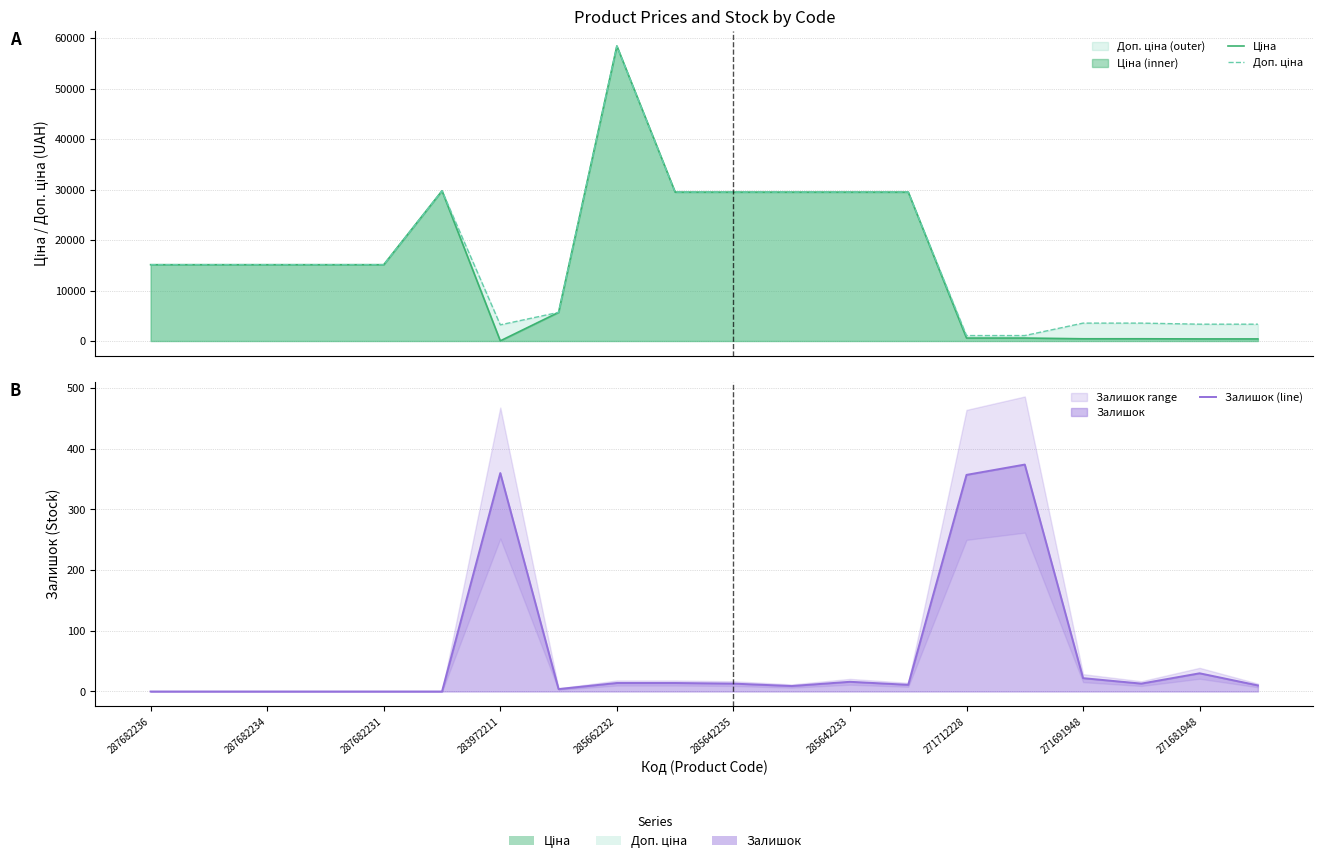

How many data points in Залишок (line) are less than 13?

10